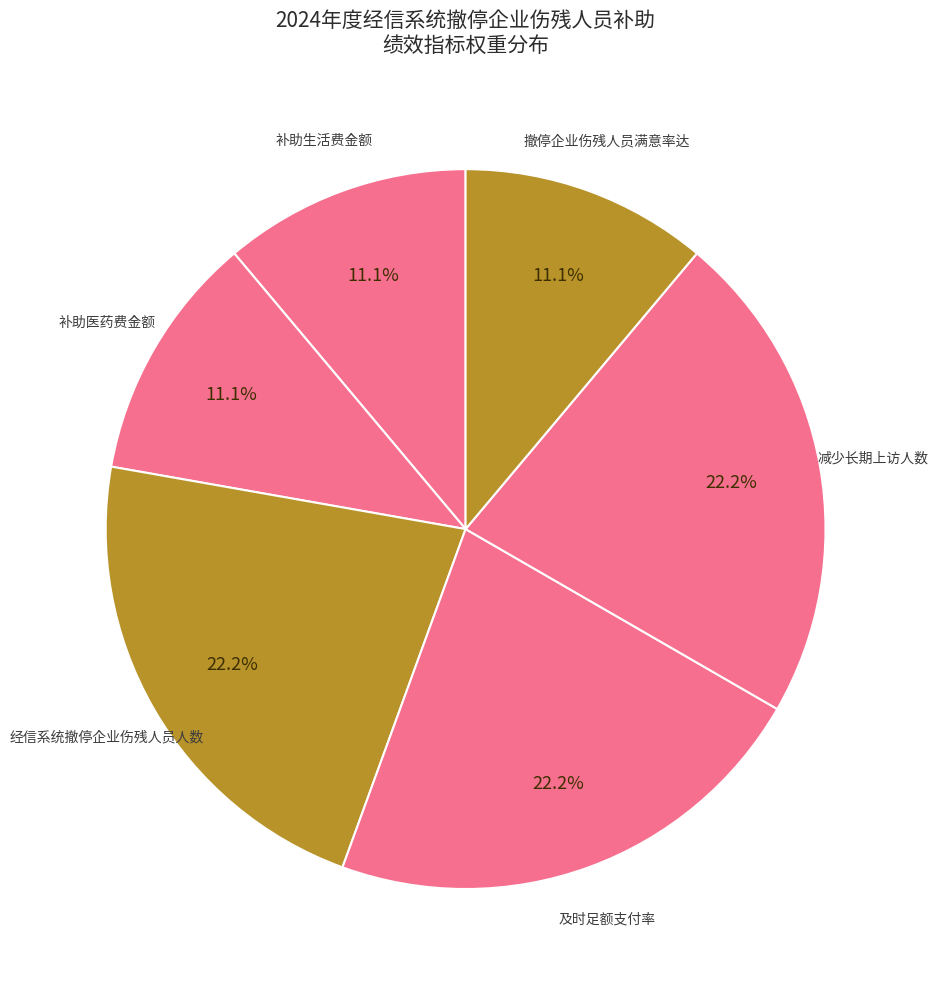

Is there any slice that represents more than half of the pie?

No